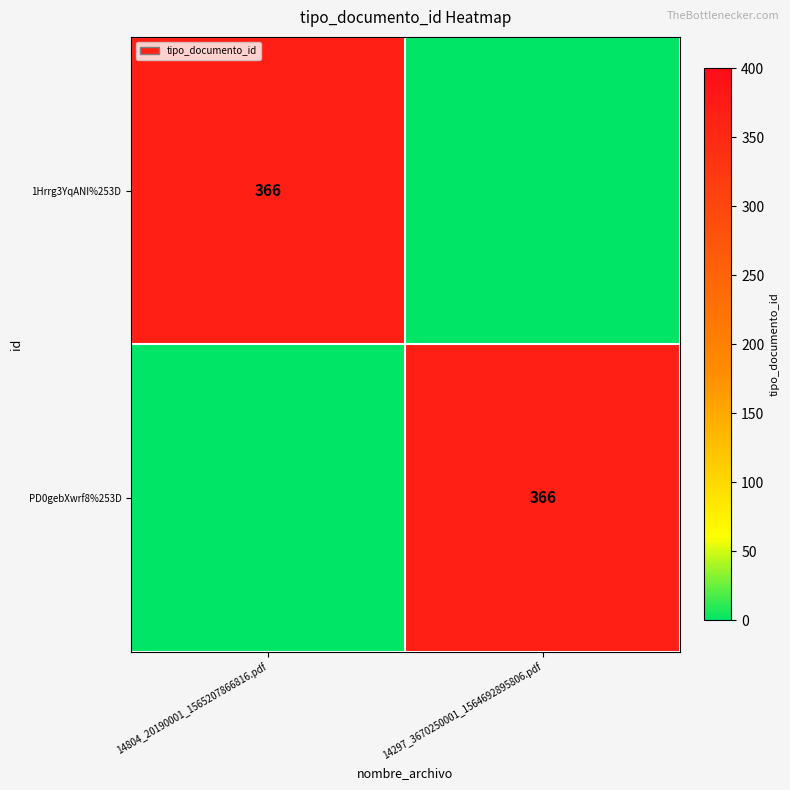

At how many categories does at least one series exceed 214?

2